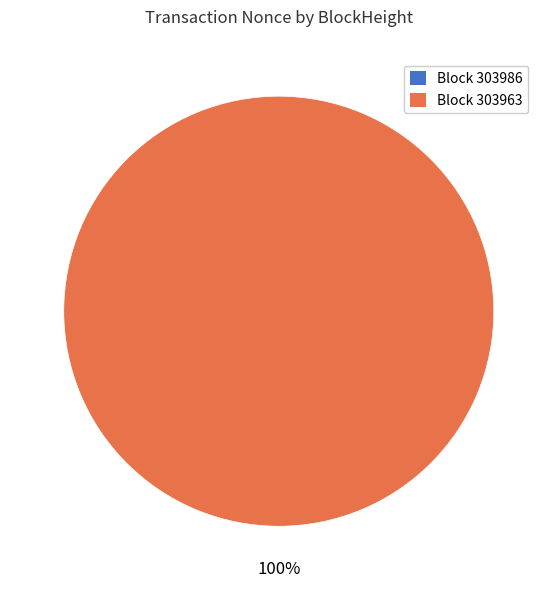

To the nearest percent, what is the difference between the largest and smallest slice percentages?

100%